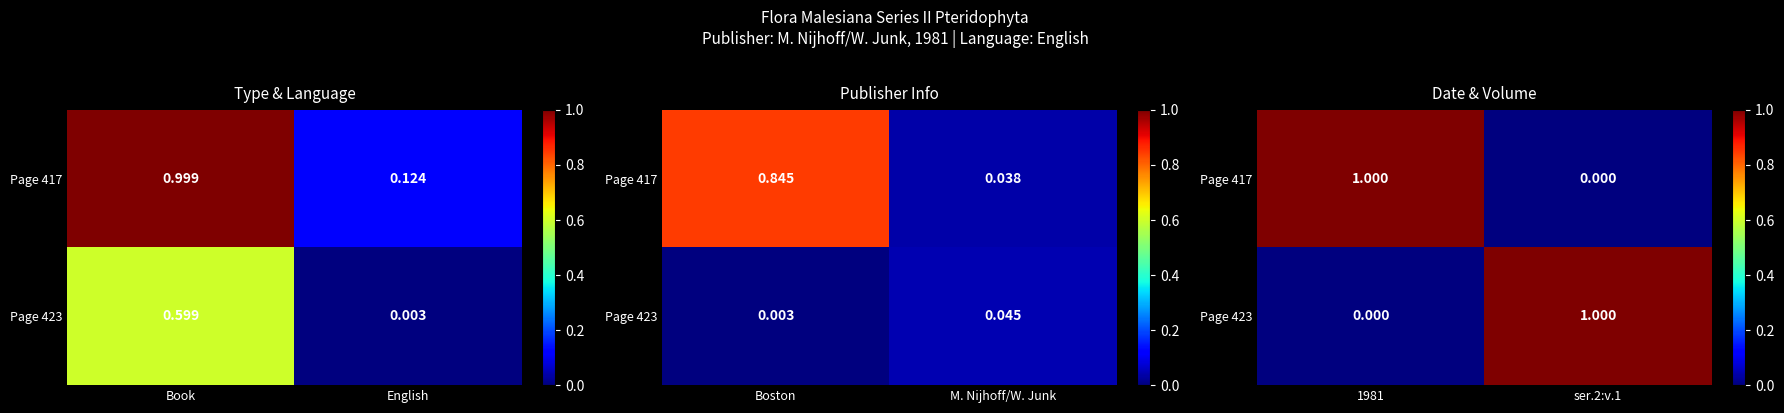

Rank the categories by Page 417 value from highest to lowest.

1981, ser.2:v.1